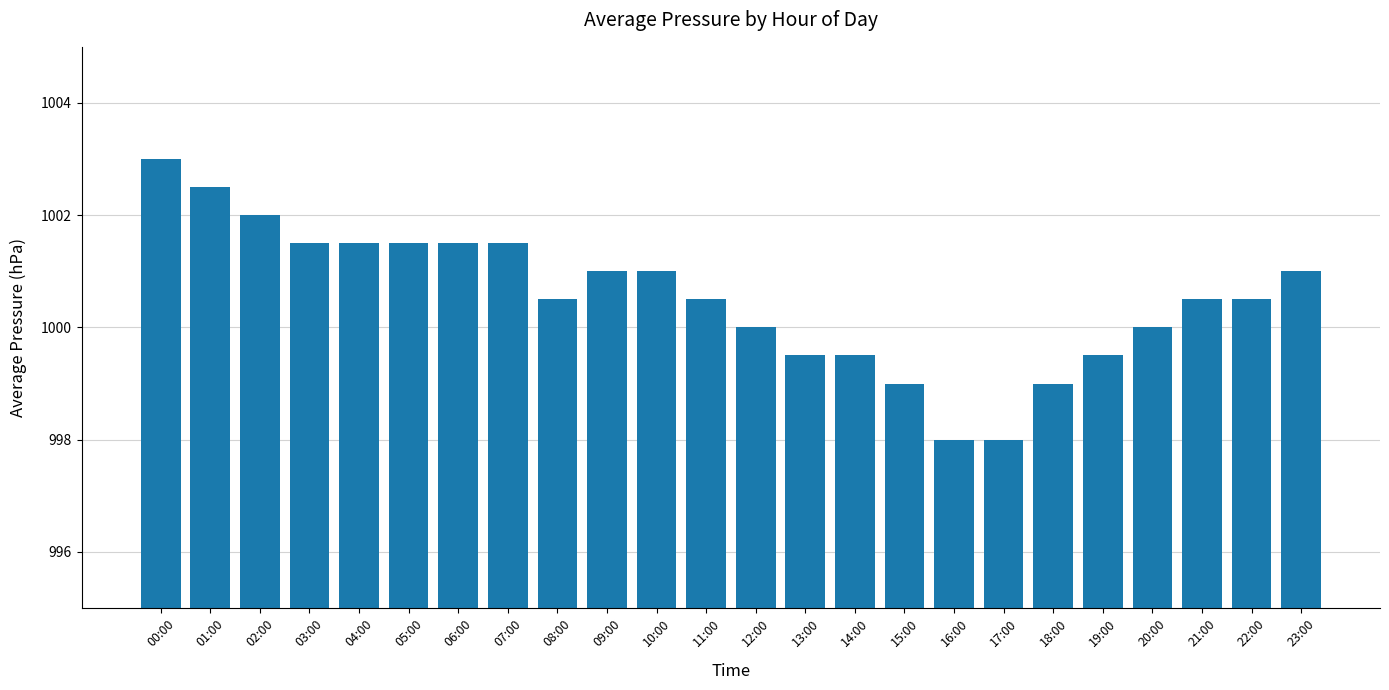

What is the maximum value shown in the chart?

1003.0